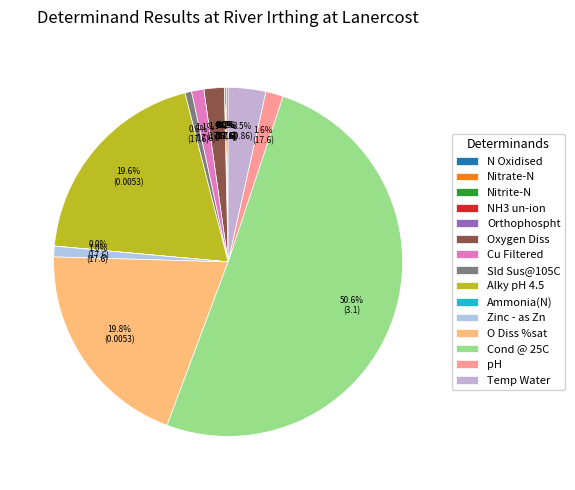

To the nearest percent, what is the difference between the largest and smallest slice percentages?

51%